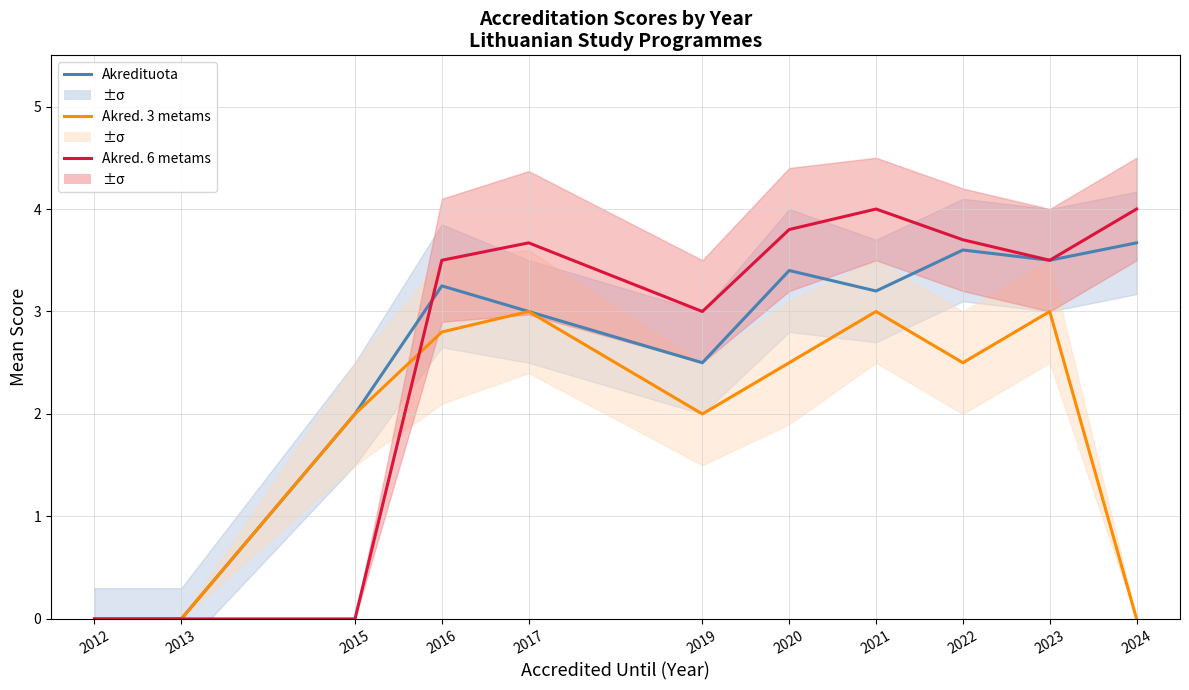

What is the value of the Akredituota 6 metams (mean score) point at the 10th from the left?

3.5